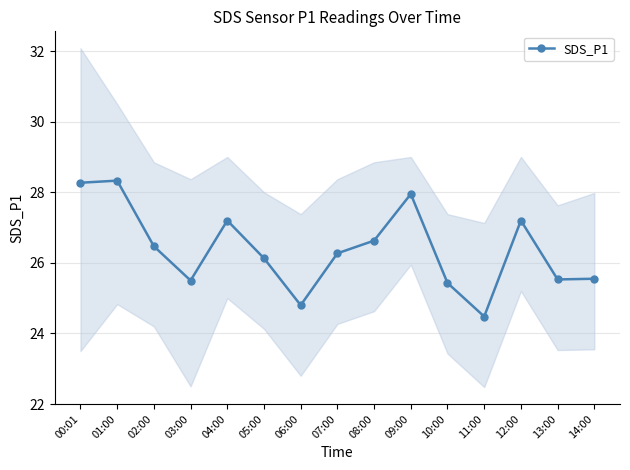

What is the difference between the second highest and second lowest values?

3.5